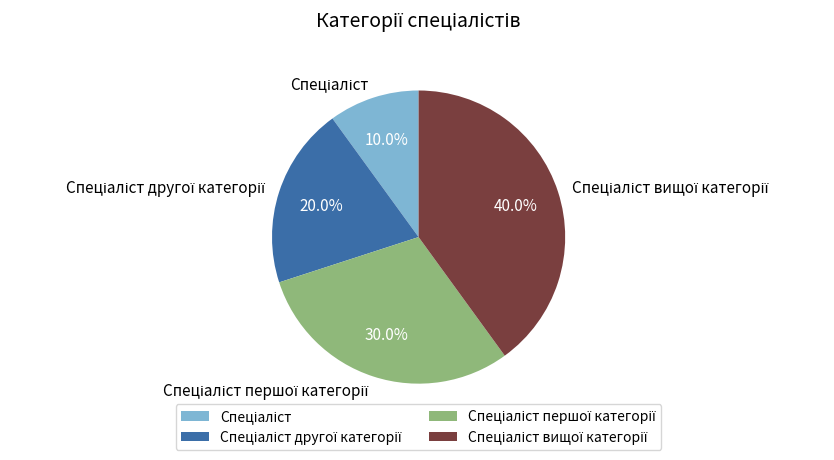

Does any single category account for the majority?

No